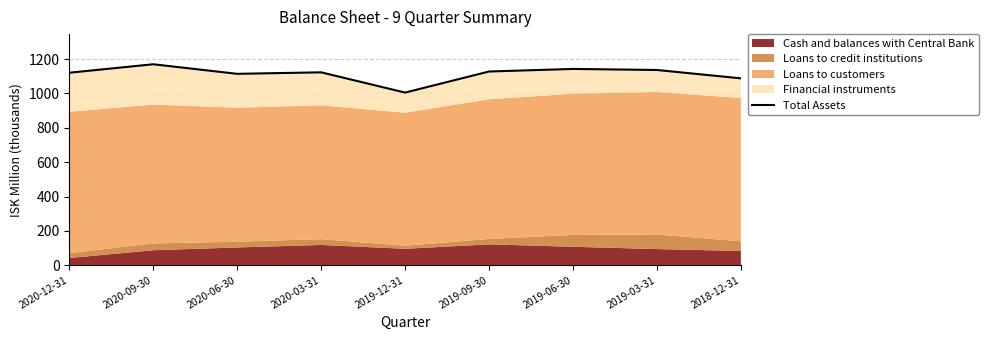

What is the sum of the values at 2020-09-30 and 2018-12-31?

2257.6